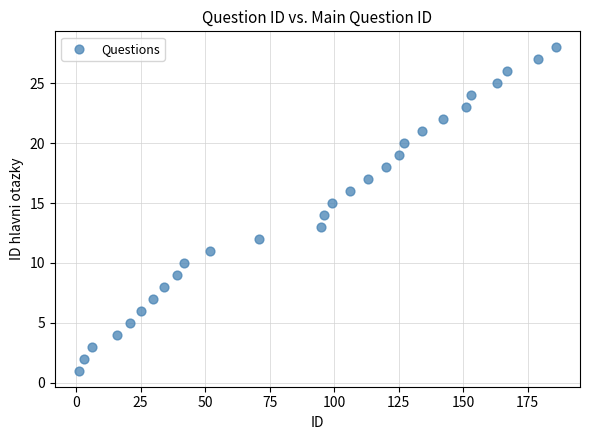

What is the range of Y values (max minus min)?

27